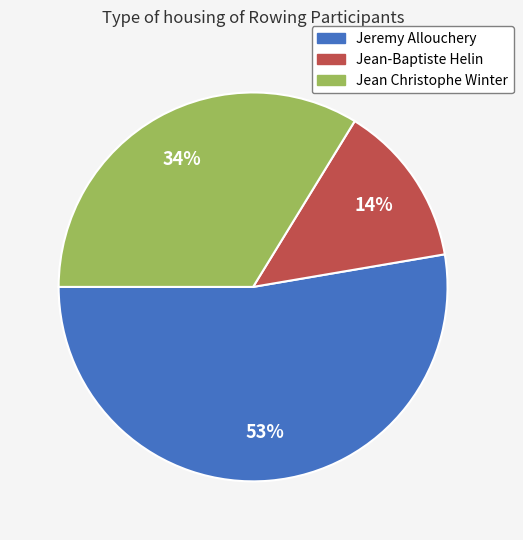

How many segments does this pie chart have?

3